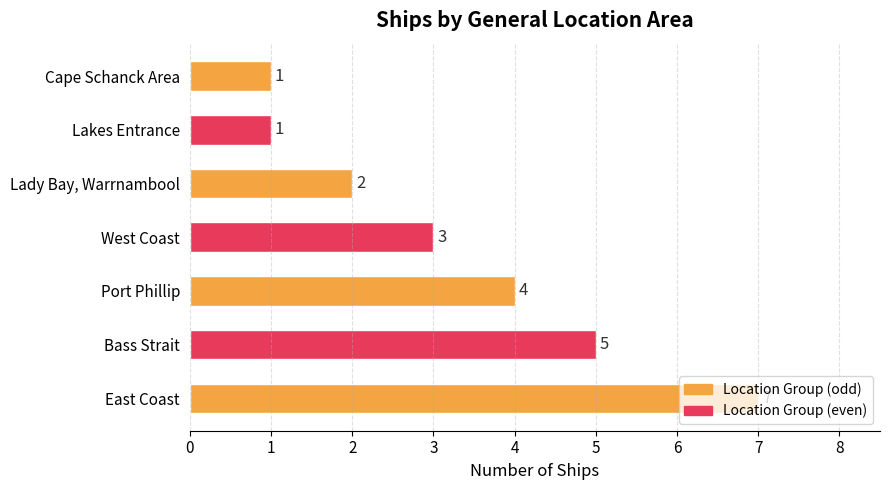

The chart shows a value of 2 at Lakes Entrance. True or false?

False